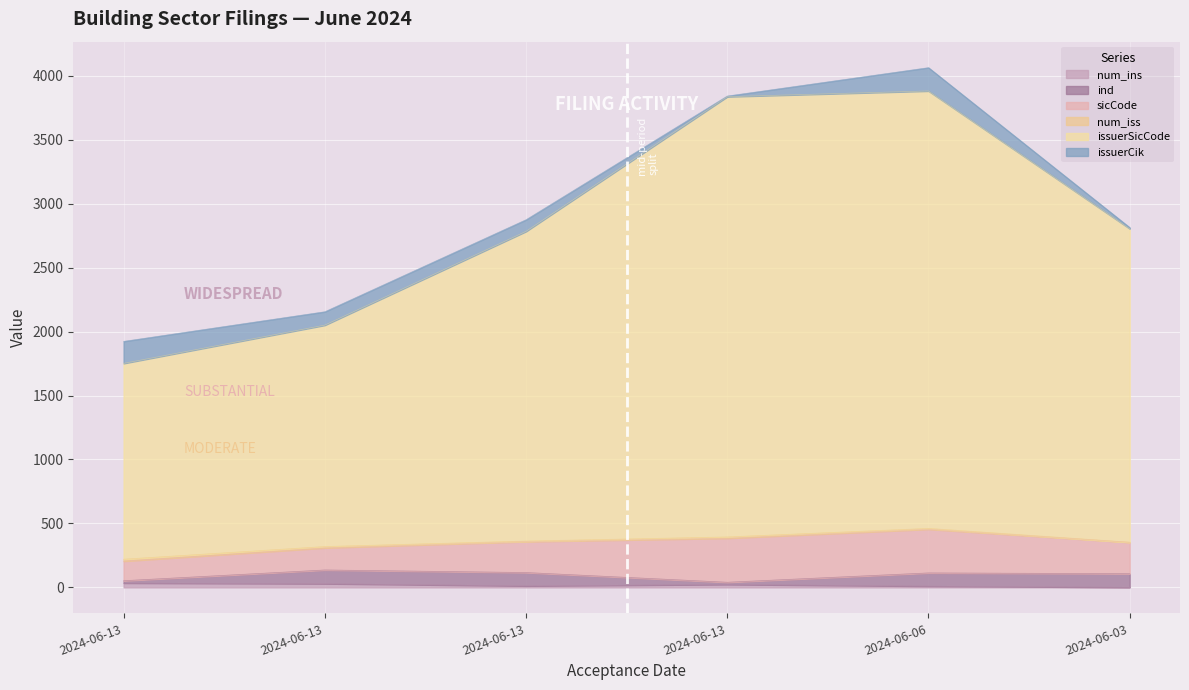

True or false: num_ins and sicCode cross at least once.

False